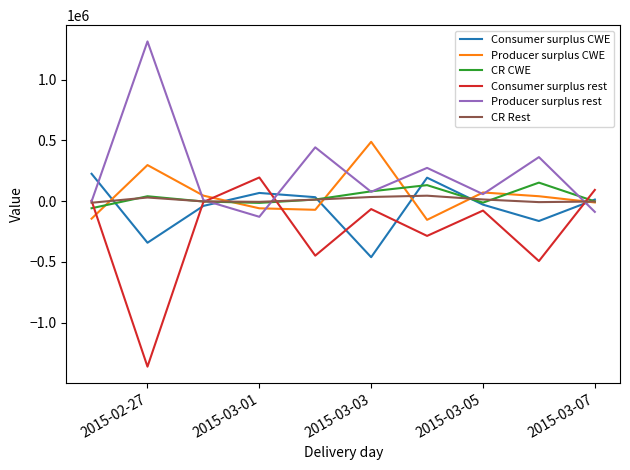

What is the greatest value displayed?

1314251.7